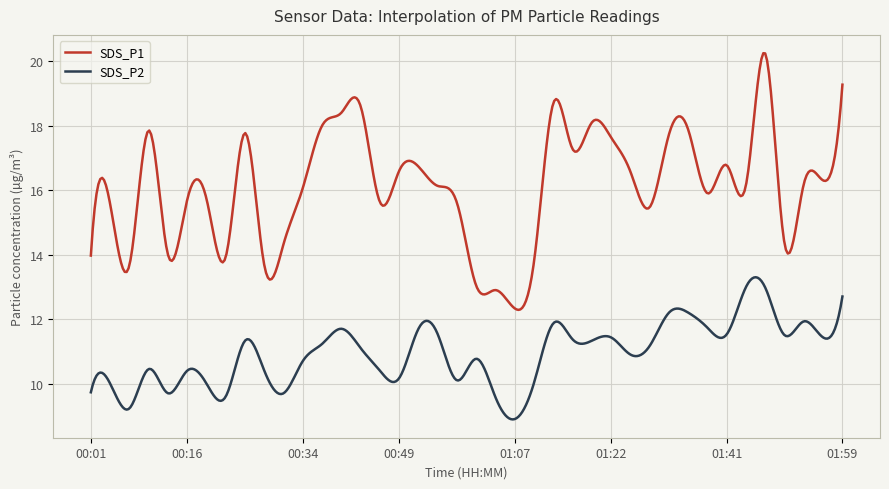

Which series has the widest spread of values?

SDS_P1